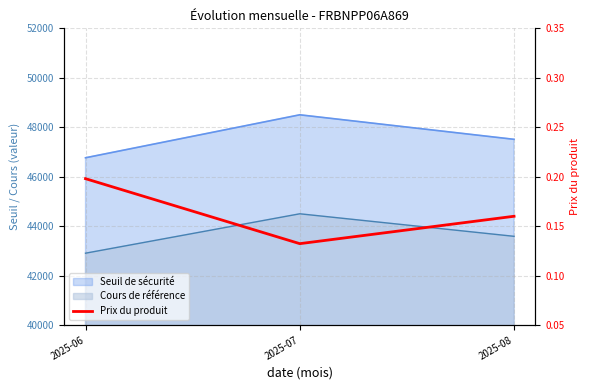

At which label is the value closest to 0?

2025-07